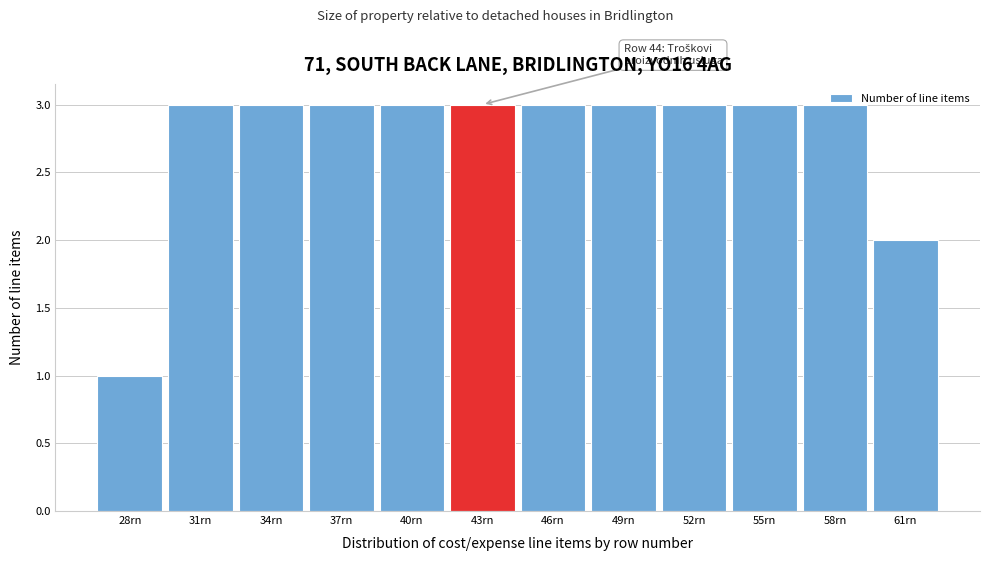

What is the maximum value shown in the chart?

3